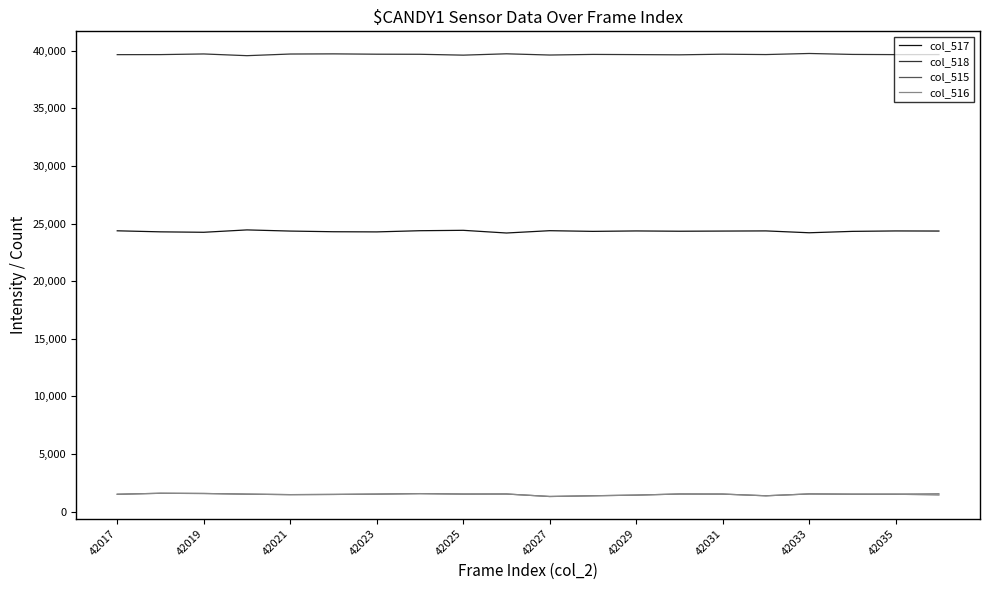

True or false: col_517 and col_515 intersect in this chart.

False